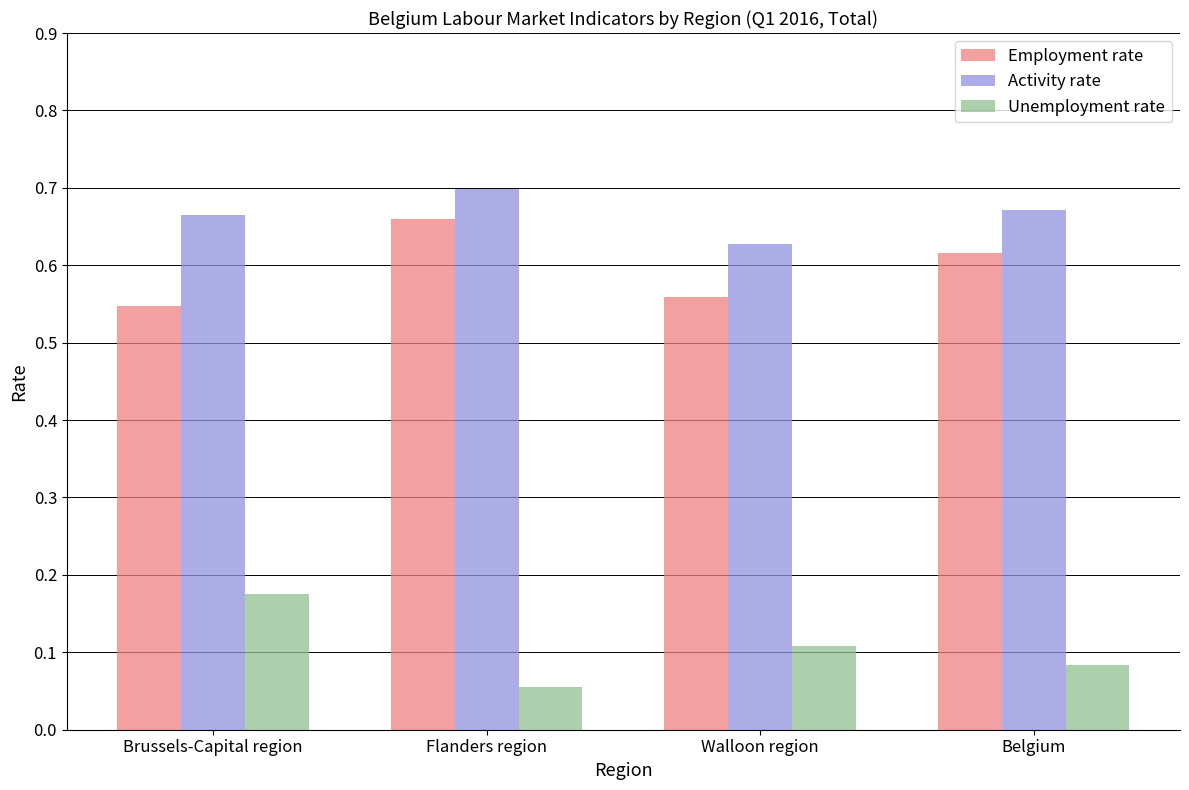

Which series has the largest total across all categories?

Activity rate